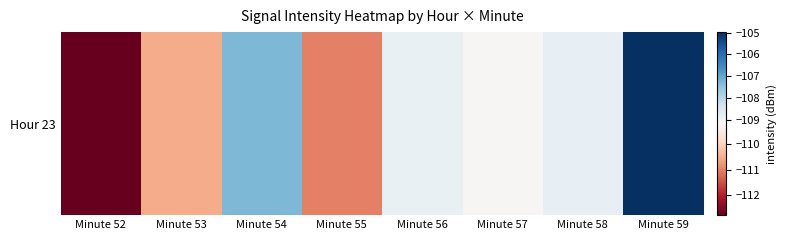

Reading left to right, what are all the values shown in this chart?

-112.8	-110.5	-107.3	-111.0	-108.9	-109.2	-108.9	-105.0